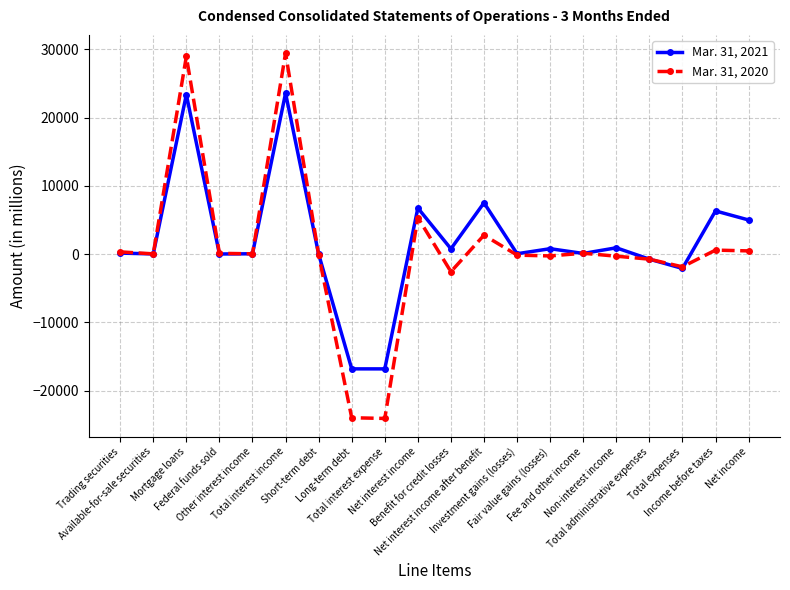

True or false: Mar. 31, 2021 has more than 0 points higher than both neighbors.

True